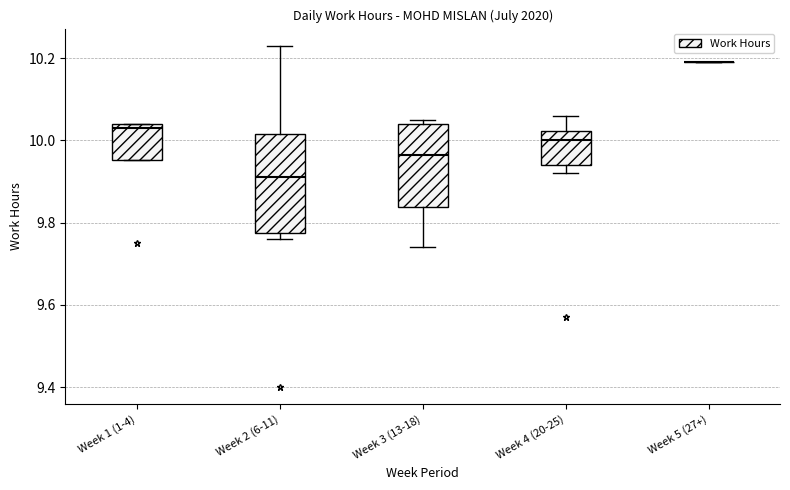

Where does the upper whisker of the box for Week 2 (6-11) end on the y-axis? The values are not printed on the chart, so give them approximately, as read against the axis.

10.24